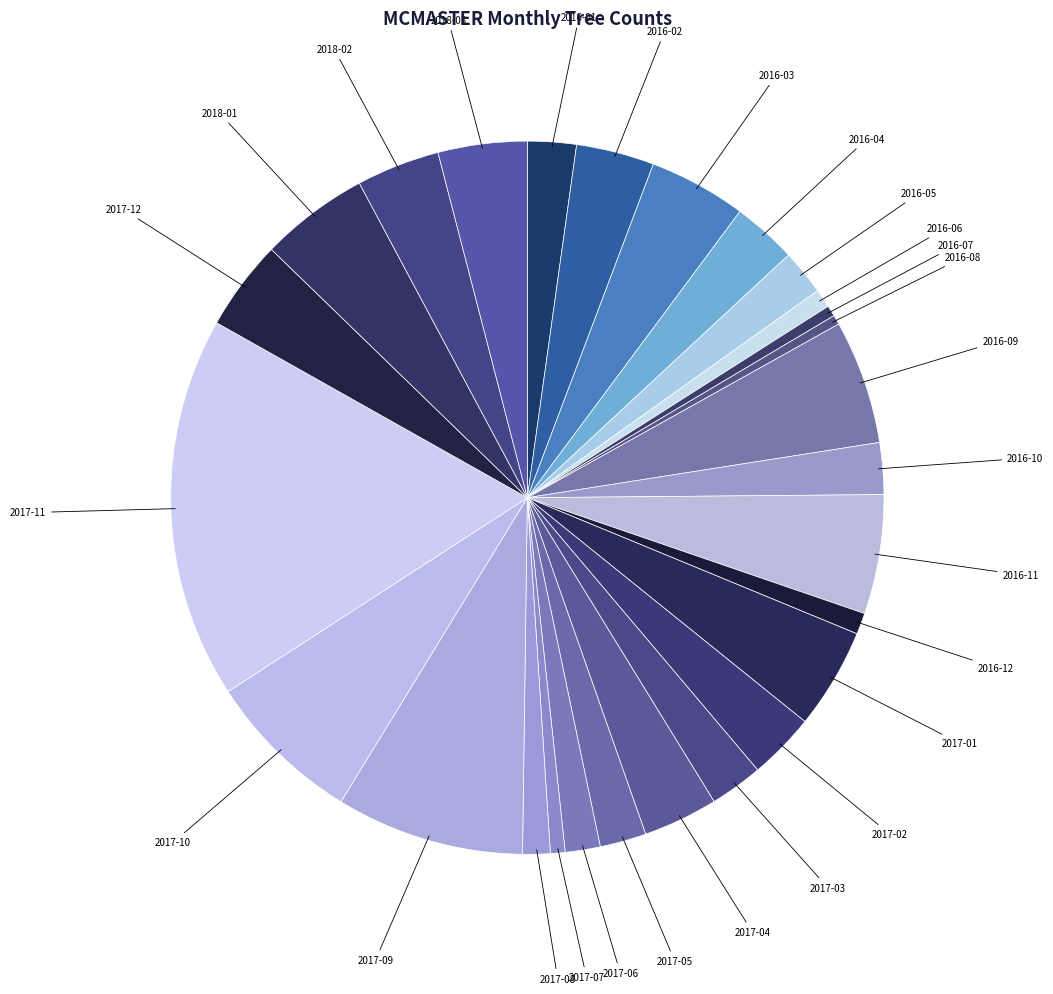

Is there any slice that represents more than half of the pie?

No